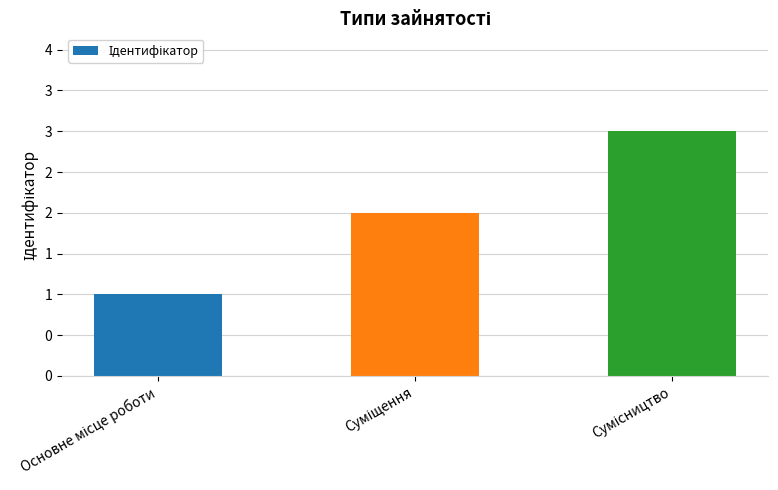

The chart shows a value of 1 at Основне місце роботи. True or false?

True